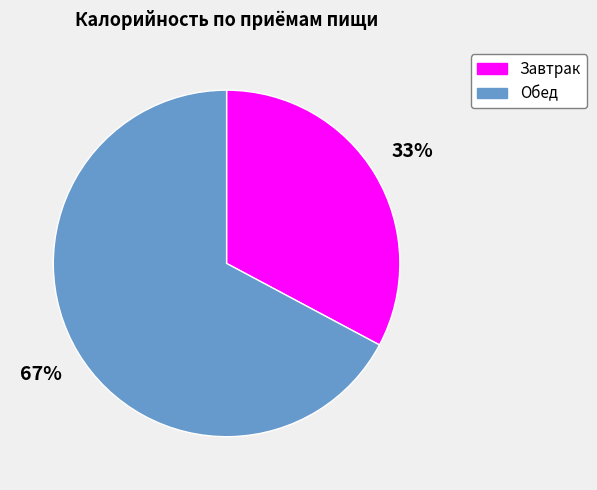

Which category accounts for the majority?

Обед